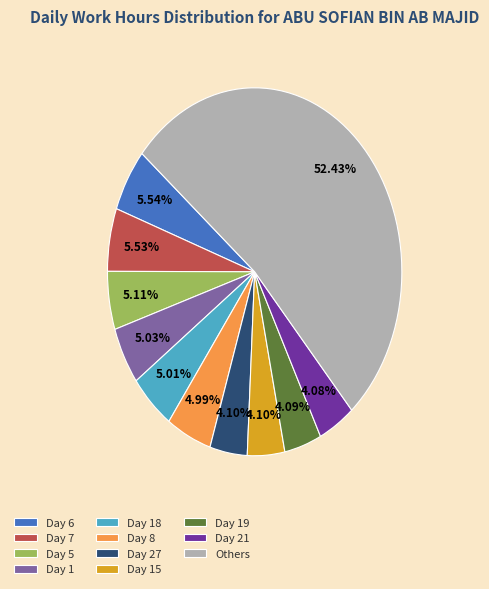

To the nearest percent, what portion does Day 5 represent?

5%